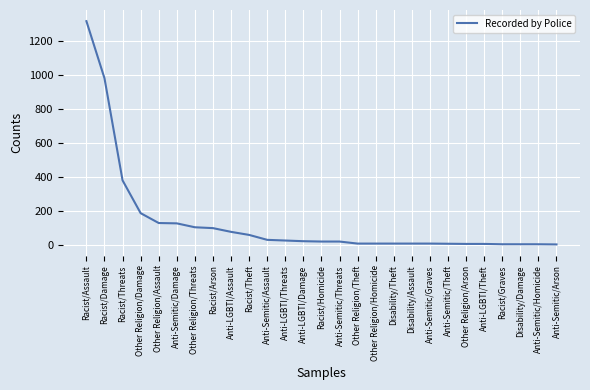

Approximately how many times larger is the value at Anti-LGBTI/Threats compared to Anti-Semitic/Threats?

1.3